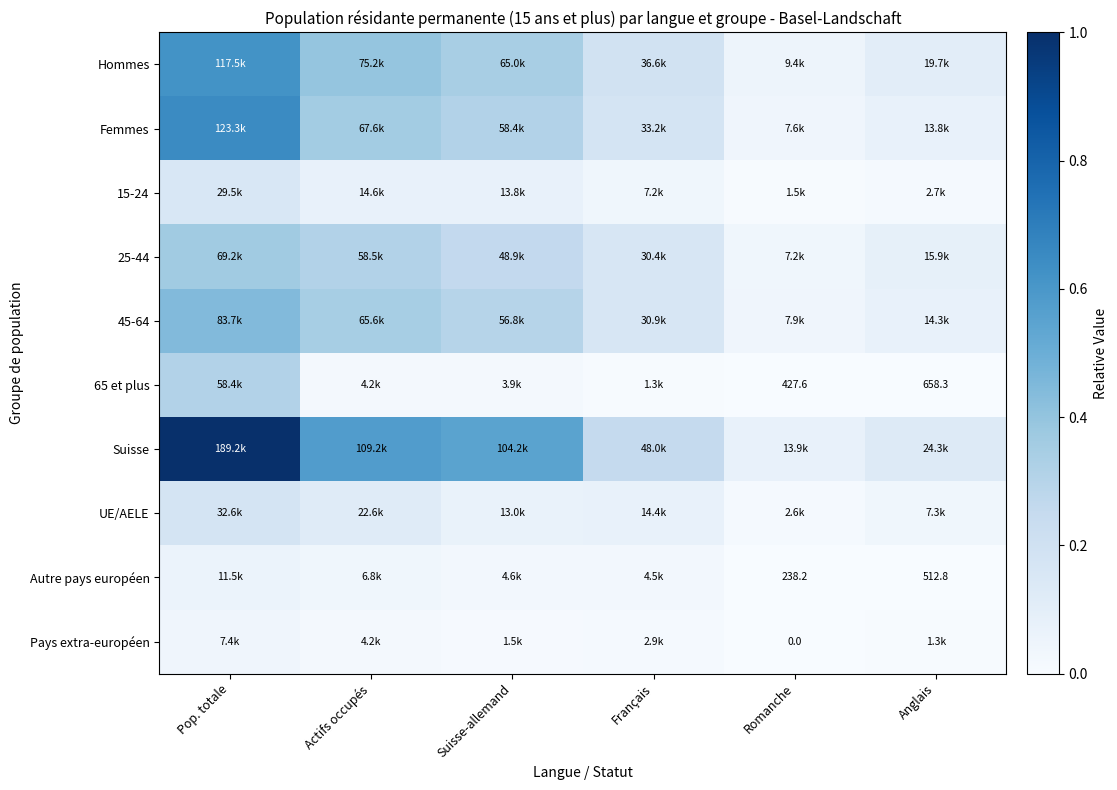

What is the sum of the 65 et plus values at Pop. totale and Romanche?

0.3